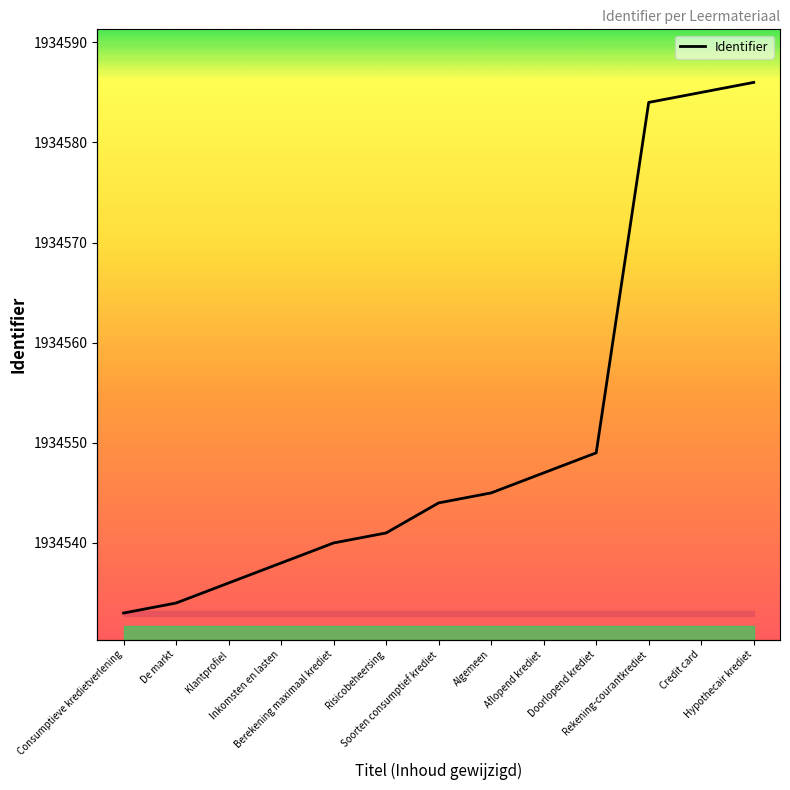

What is the sum of all values?

25149162